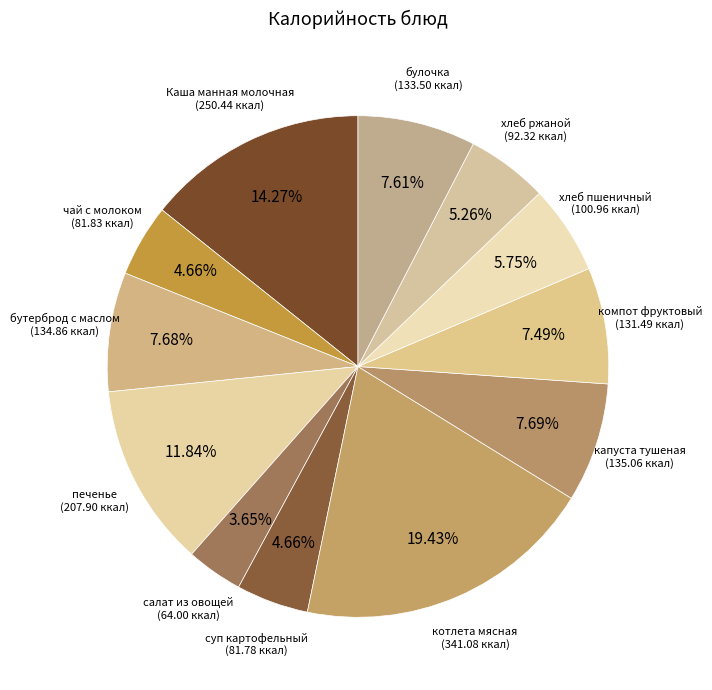

What percentage is NOT represented by Каша манная молочная?

85.7%